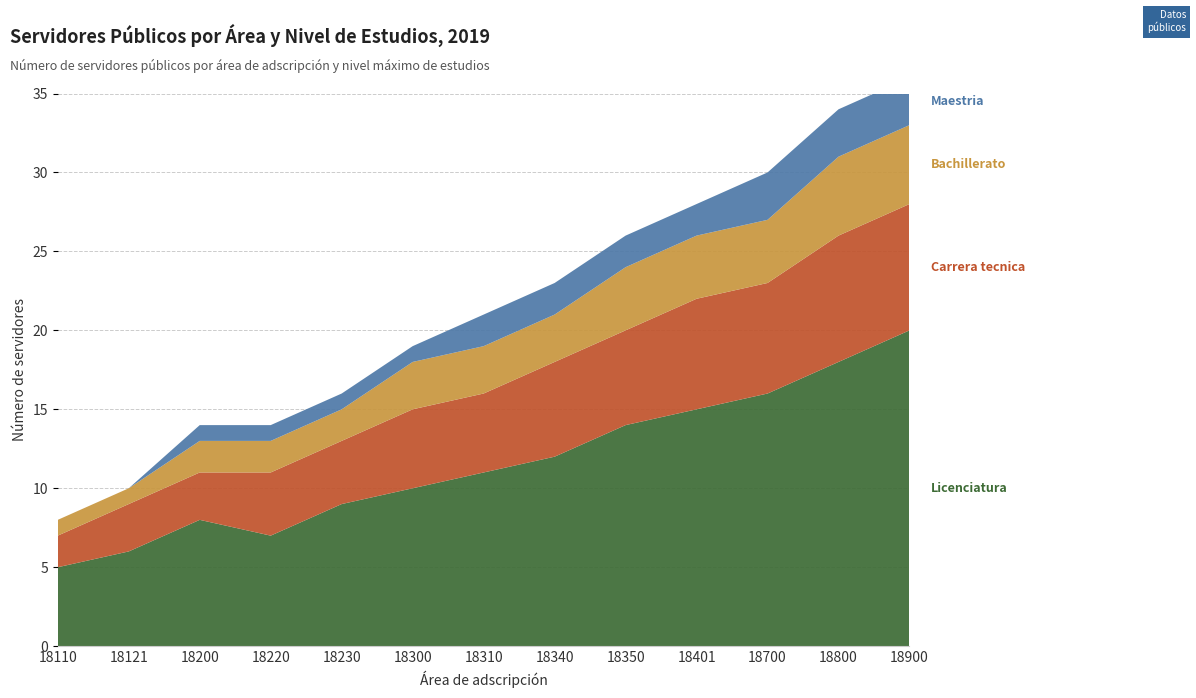

Reading left to right, list all the values displayed in this chart.

Licenciatura: 5	6	8	7	9	10	11	12	14	15	16	18	20
Carrera tecnica: 2	3	3	4	4	5	5	6	6	7	7	8	8
Bachillerato: 1	1	2	2	2	3	3	3	4	4	4	5	5
Maestria: 0	0	1	1	1	1	2	2	2	2	3	3	3